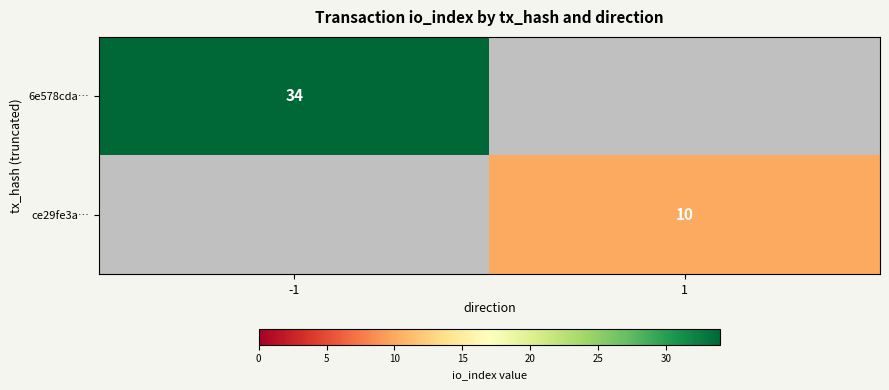

Is it true that 6e578cda… equals 34 at -1?

True